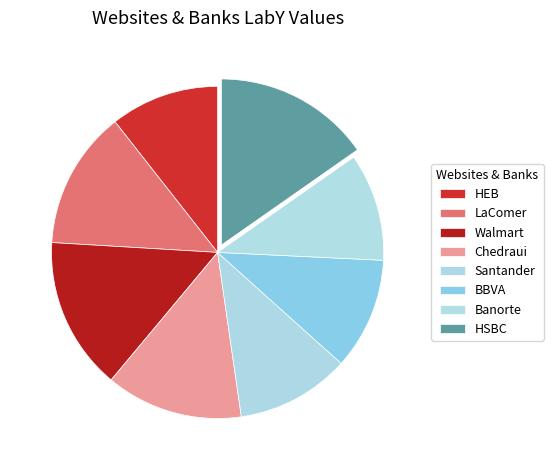

To the nearest percent, what percentage of the pie is LaComer?

13%